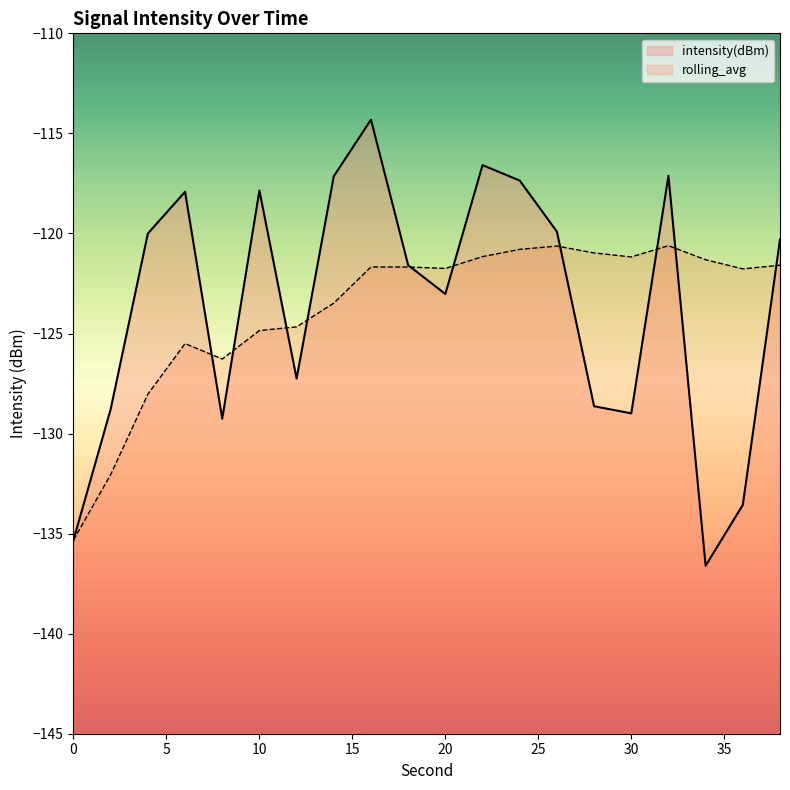

Where do intensity(dBm) and rolling_avg first cross each other?

6 and 8